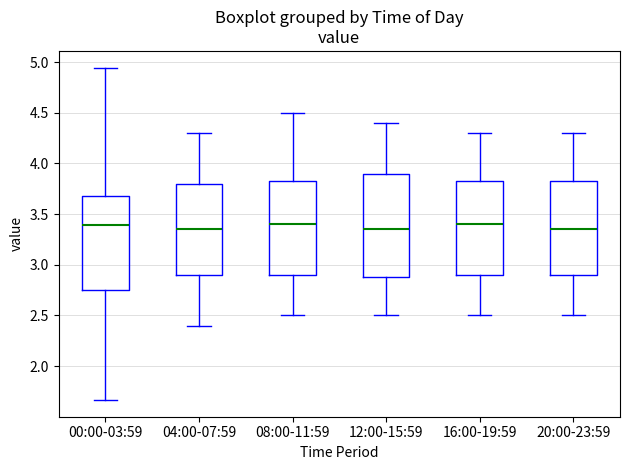

Reading left to right, transcribe this box plot: for each box, give where its median line is, the range the box spans, and where its two whiskers end, as read against the y-axis. The values are not printed on the chart, so give them approximately, as read against the axis.

00:00-03:59: median 3.40, box 2.75 to 3.70, whiskers 1.65 to 4.95
04:00-07:59: median 3.35, box 2.90 to 3.80, whiskers 2.40 to 4.30
08:00-11:59: median 3.40, box 2.90 to 3.85, whiskers 2.50 to 4.50
12:00-15:59: median 3.35, box 2.90 to 3.90, whiskers 2.50 to 4.40
16:00-19:59: median 3.40, box 2.90 to 3.85, whiskers 2.50 to 4.30
20:00-23:59: median 3.35, box 2.90 to 3.85, whiskers 2.50 to 4.30